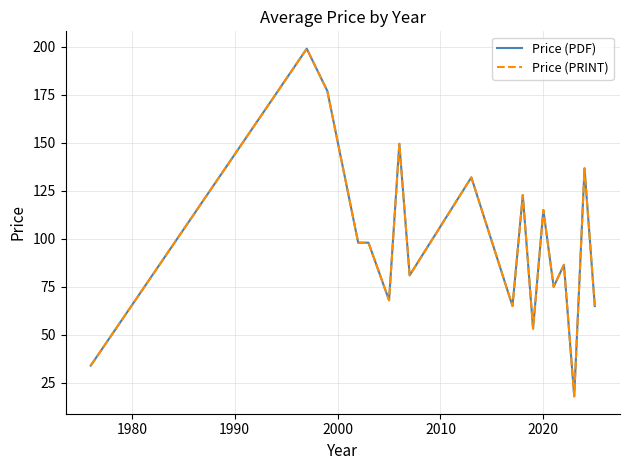

What is the difference between the maximum and minimum values in the Price (PDF) series?

181.0